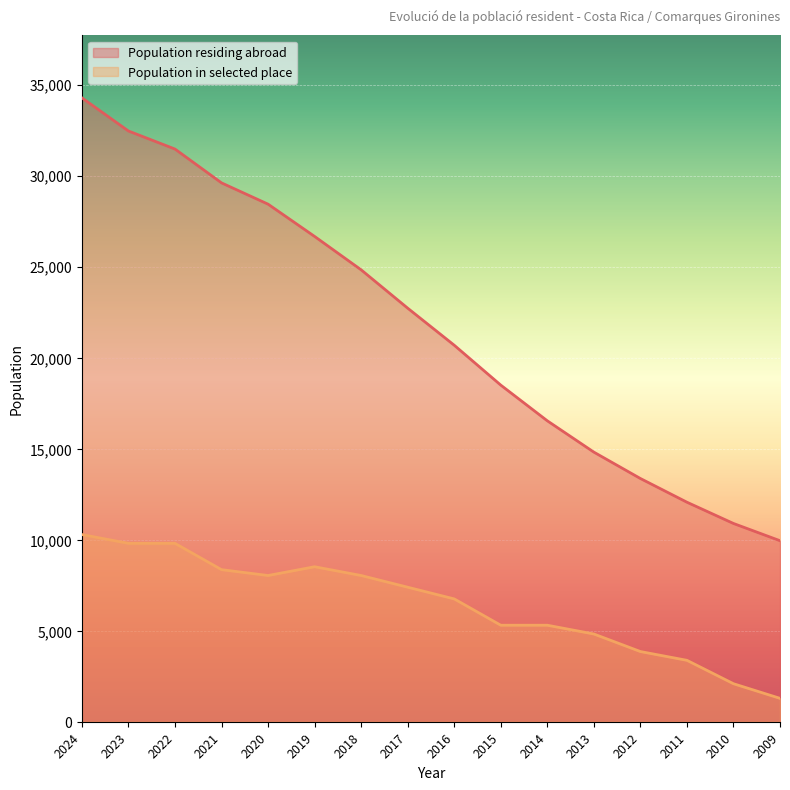

True or false: Population in selected place and Population residing abroad cross at least once.

False